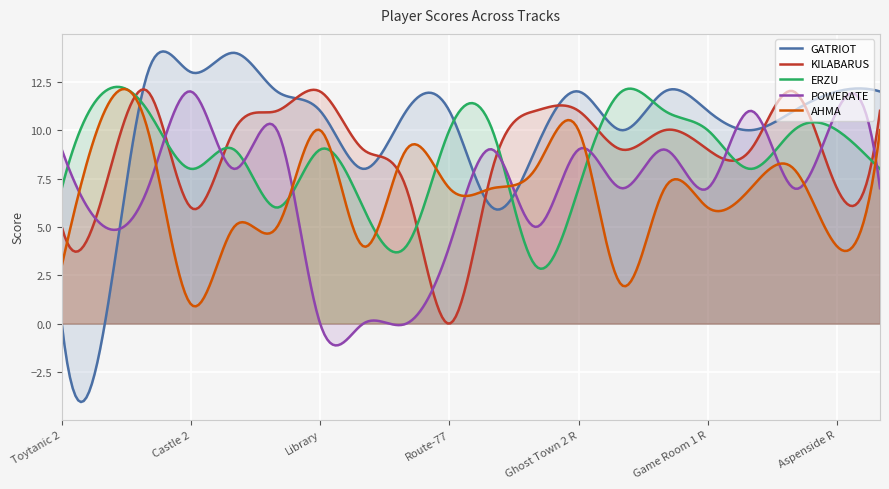

Is it true that GATRIOT equals 10 at Radioactive Garden R?

True